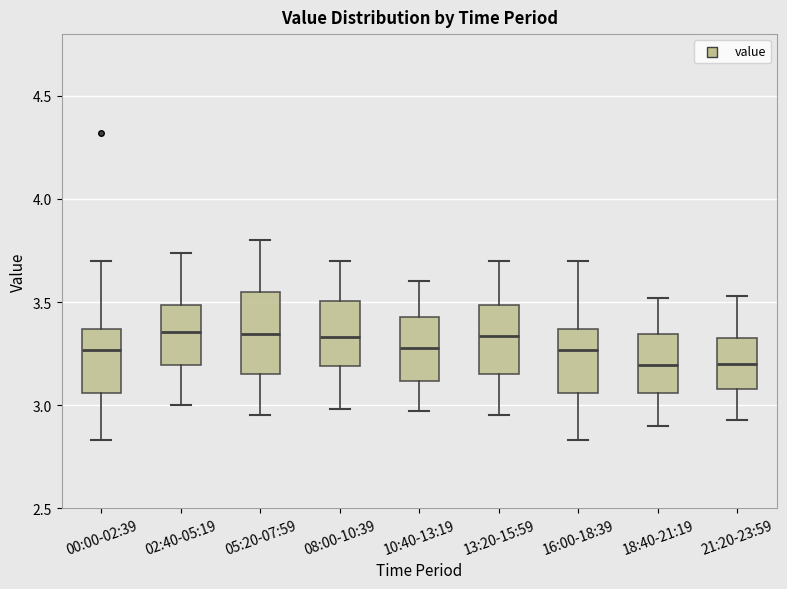

Reading left to right, transcribe this box plot: for each box, give where its median line is, the range the box spans, and where its two whiskers end, as read against the y-axis. The values are not printed on the chart, so give them approximately, as read against the axis.

00:00-02:39: median 3.25, box 3.05 to 3.35, whiskers 2.85 to 3.70
02:40-05:19: median 3.35, box 3.20 to 3.50, whiskers 3.00 to 3.75
05:20-07:59: median 3.35, box 3.15 to 3.55, whiskers 2.95 to 3.80
08:00-10:39: median 3.35, box 3.20 to 3.50, whiskers 3.00 to 3.70
10:40-13:19: median 3.30, box 3.10 to 3.45, whiskers 2.95 to 3.60
13:20-15:59: median 3.35, box 3.15 to 3.50, whiskers 2.95 to 3.70
16:00-18:39: median 3.25, box 3.05 to 3.35, whiskers 2.85 to 3.70
18:40-21:19: median 3.20, box 3.05 to 3.35, whiskers 2.90 to 3.50
21:20-23:59: median 3.20, box 3.10 to 3.35, whiskers 2.95 to 3.55